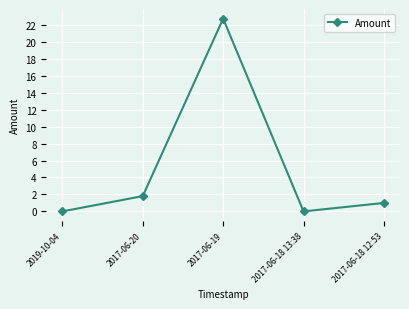

How many interior local valleys (lower than both neighbors) does the data have?

1